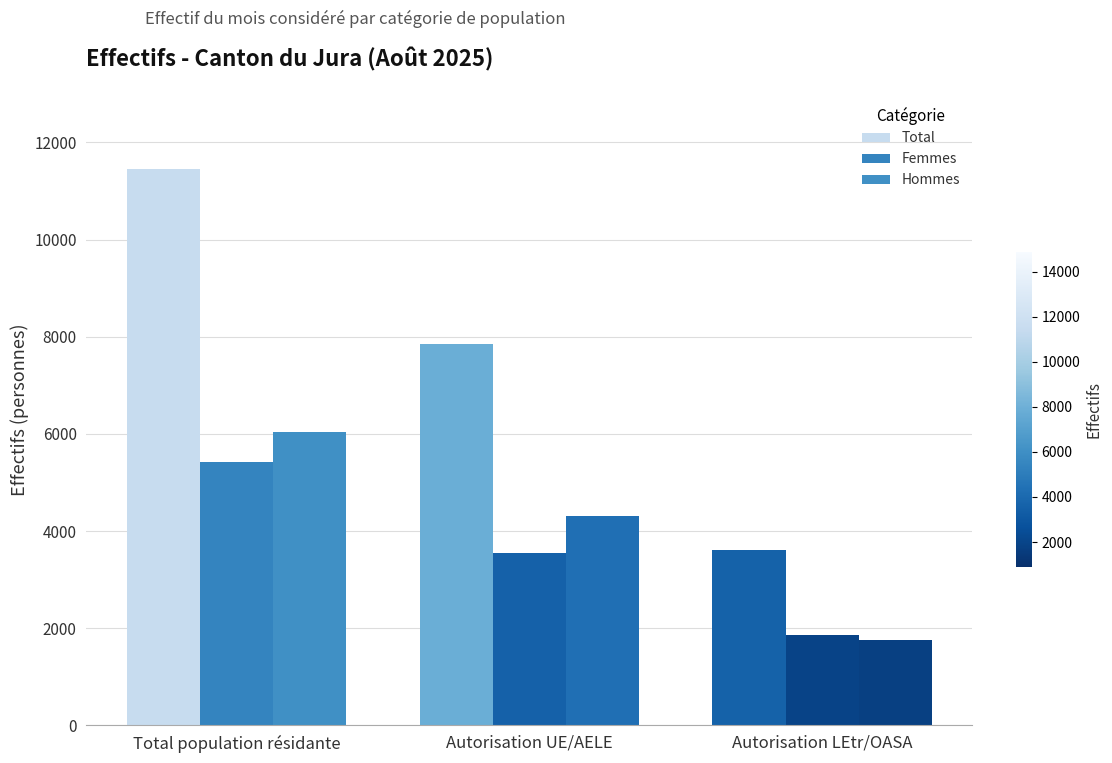

Are the bars horizontal?

No